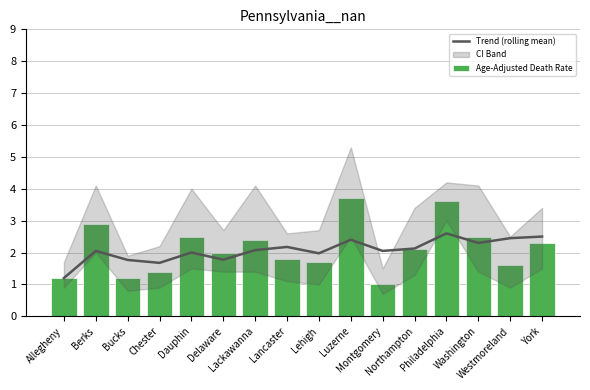

How many data points in Age-Adjusted Death Rate are less than 2?

7